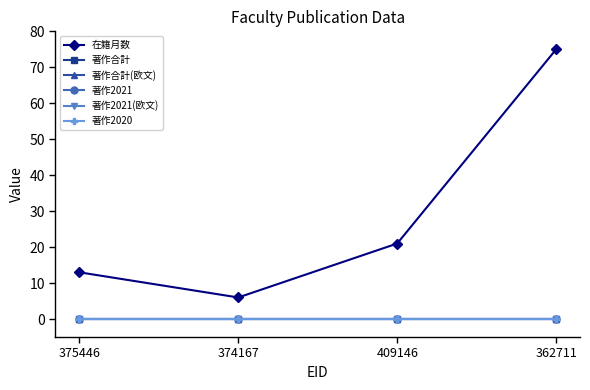

At which category is the sum across all series the highest?

362711